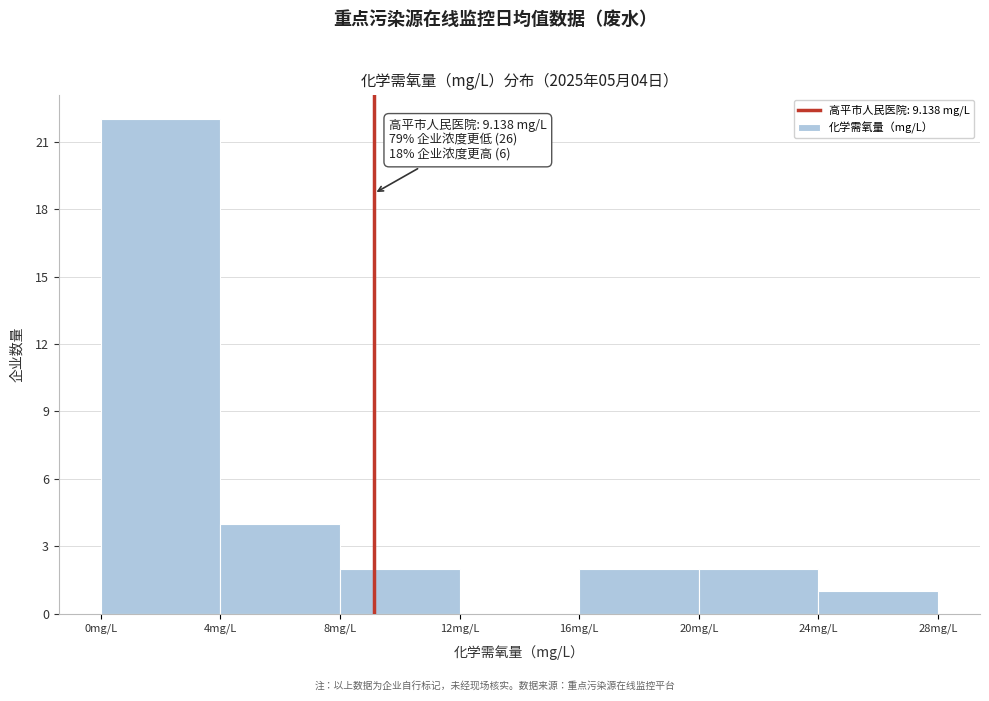

Over which range of the x-axis is the bar tallest?

0 to 4